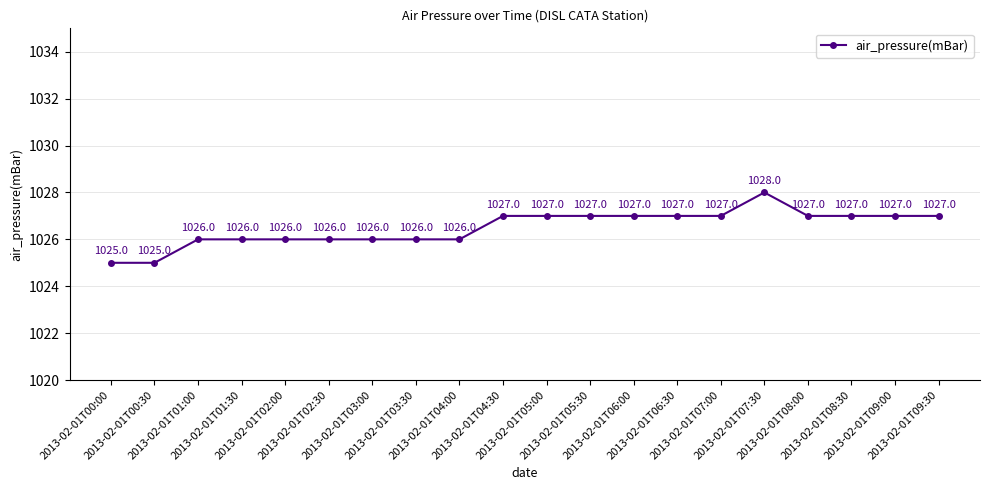

What is the minimum value shown in the chart?

1025